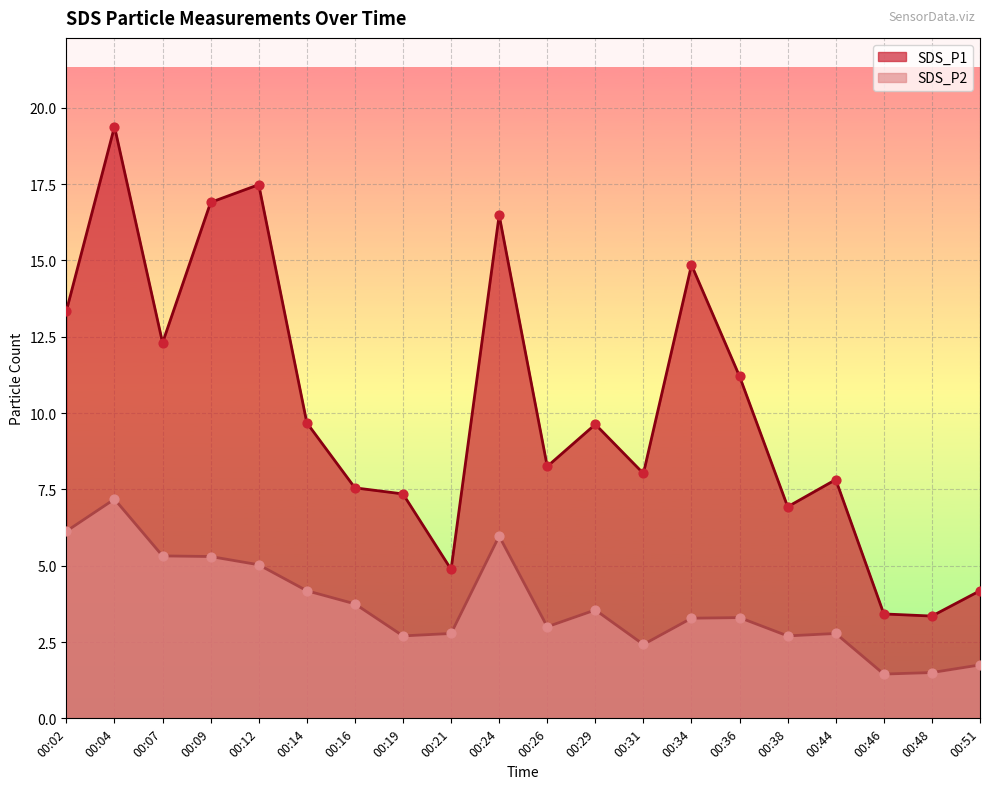

What is the total value across all series at 00:12?

22.5